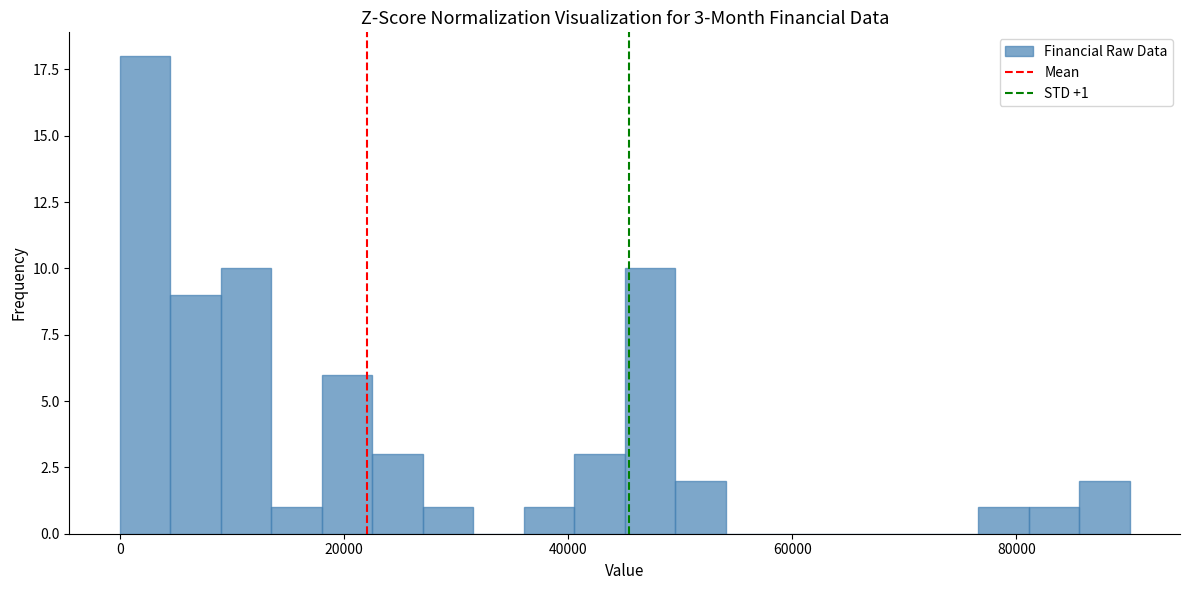

Around what value on the x-axis is the tallest bar? Give the approximate position of its centre, as read against the axis.

2000